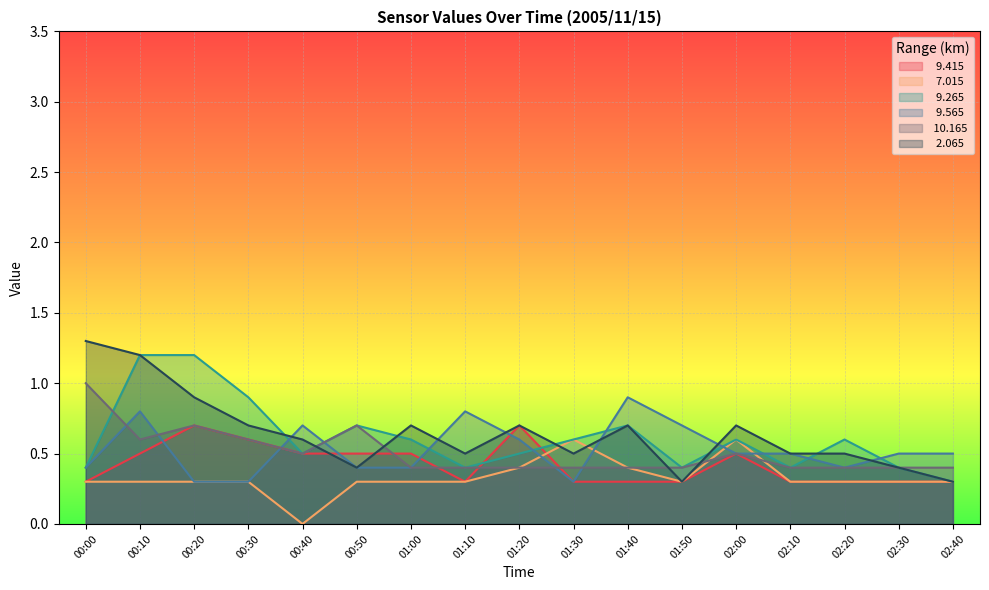

What position from the left is 00:10?

2